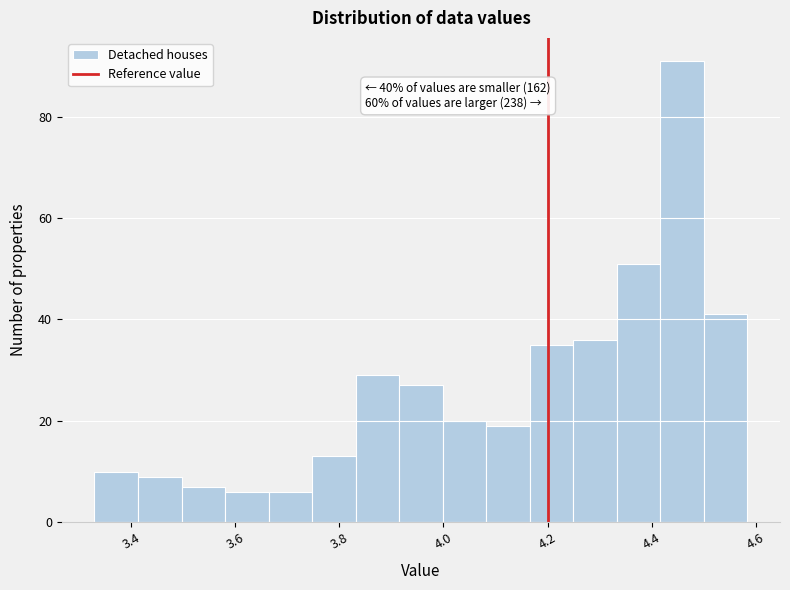

Over which range of the x-axis is the bar tallest?

4.42 to 4.50